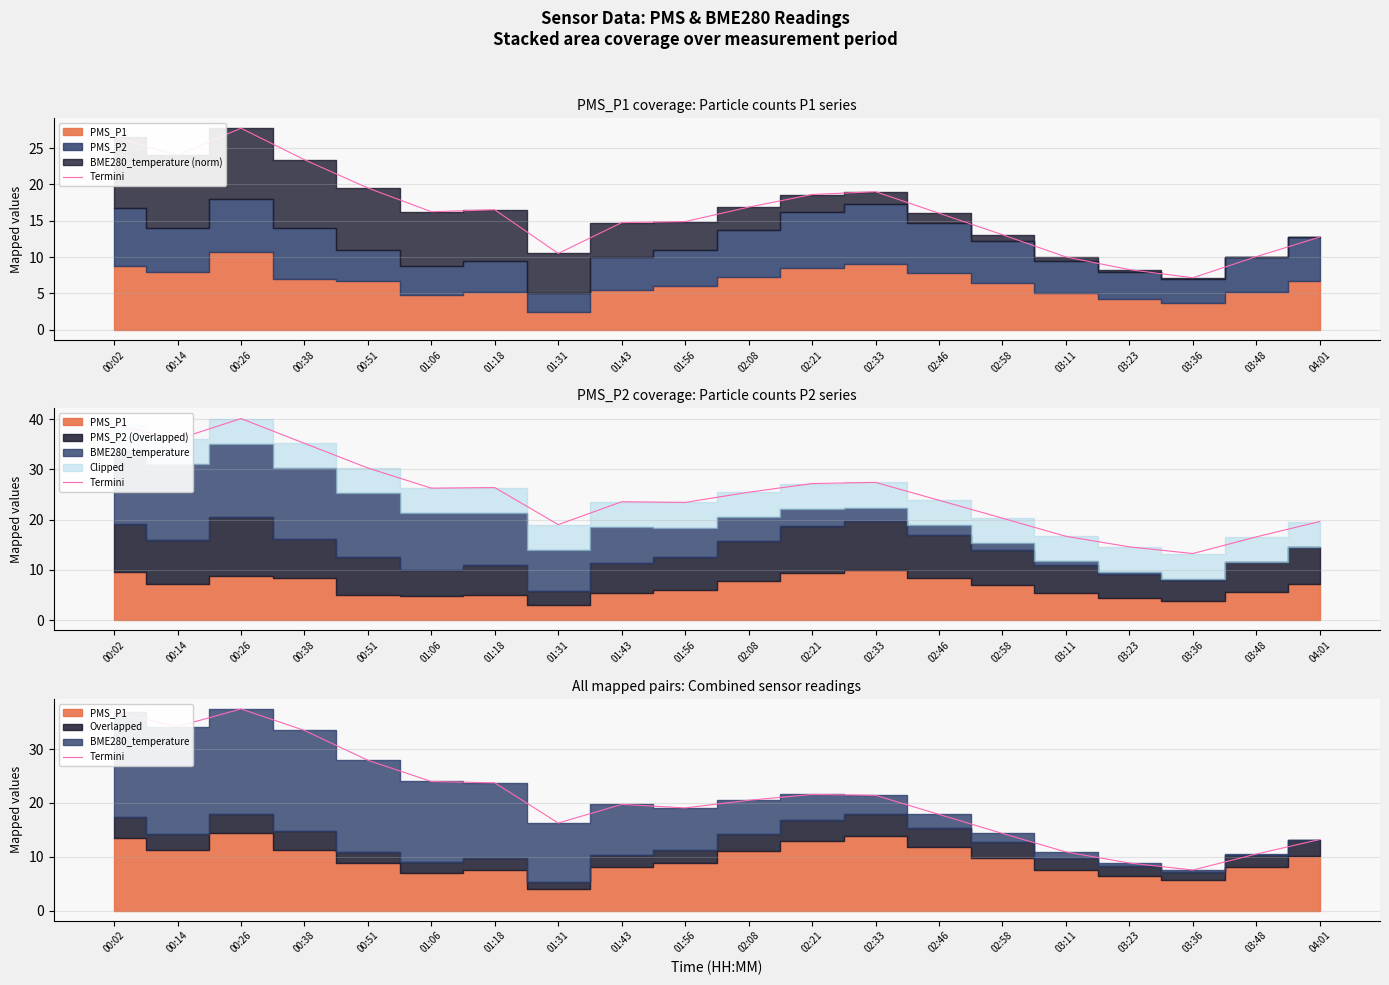

What is the approximate value at 00:14?

34.2